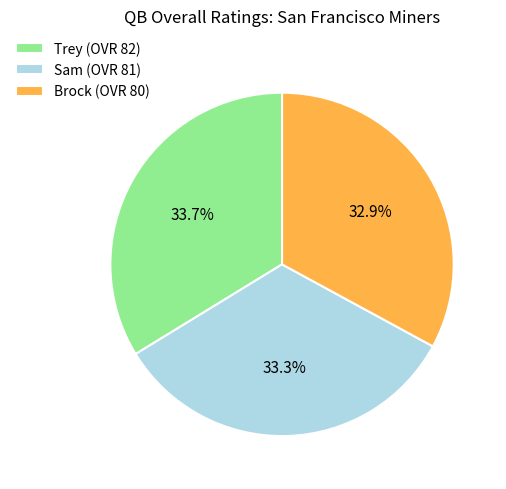

How much of the chart is everything except Brock?

67.1%